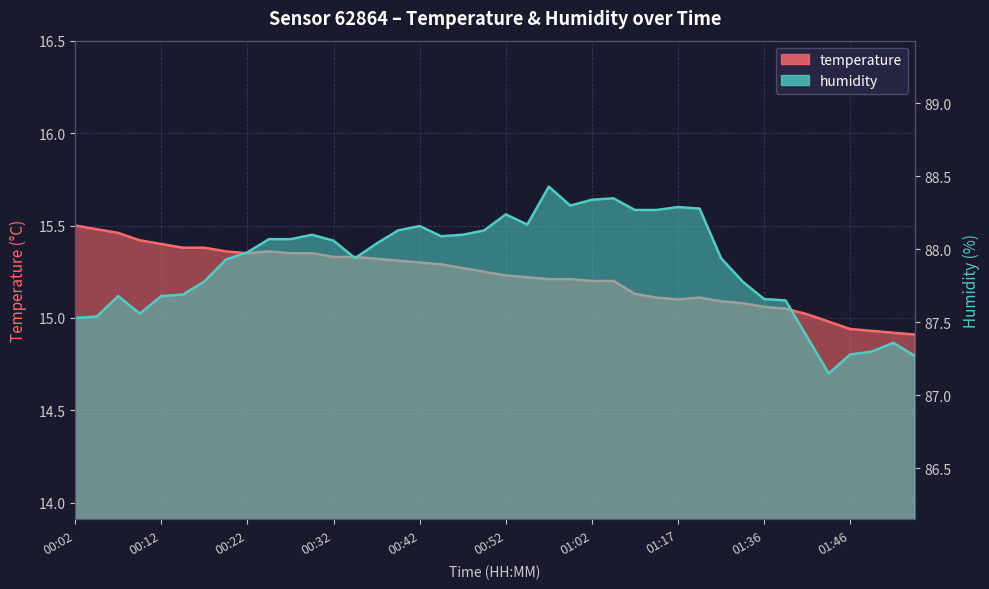

Rank the categories by temperature value from lowest to highest.

01:53, 01:51, 01:48, 01:46, 01:43, 01:41, 01:38, 01:36, 01:33, 01:31, 01:17, 01:15, 01:20, 01:12, 01:02, 01:04, 00:57, 00:59, 00:54, 00:52, 00:49, 00:47, 00:44, 00:42, 00:39, 00:37, 00:32, 00:34, 00:22, 00:27, 00:29, 00:19, 00:24, 00:14, 00:17, 00:12, 00:09, 00:07, 00:04, 00:02